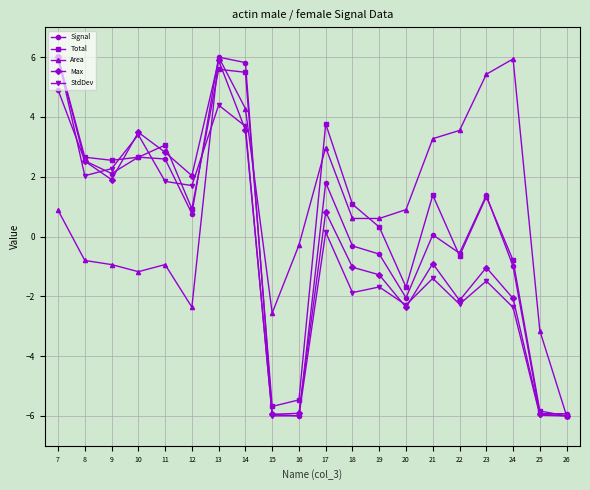

What is the lowest value of the Total series?

-6.0